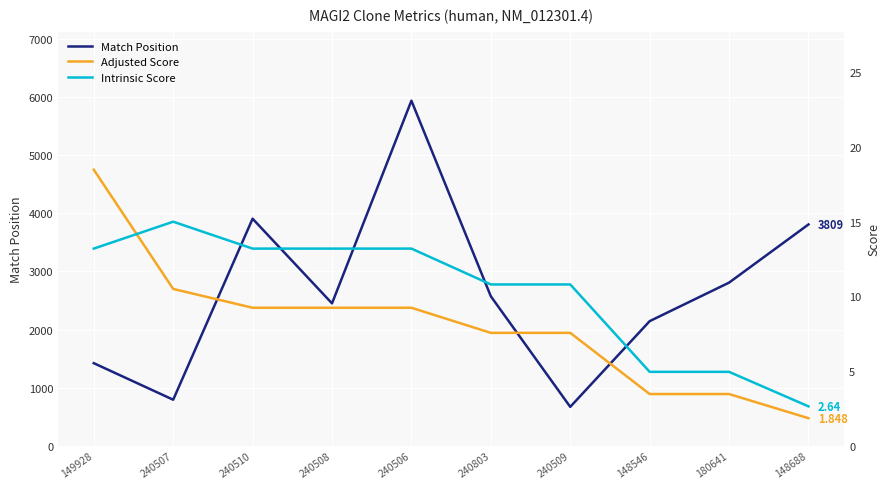

What is the greatest value displayed?

5939.0